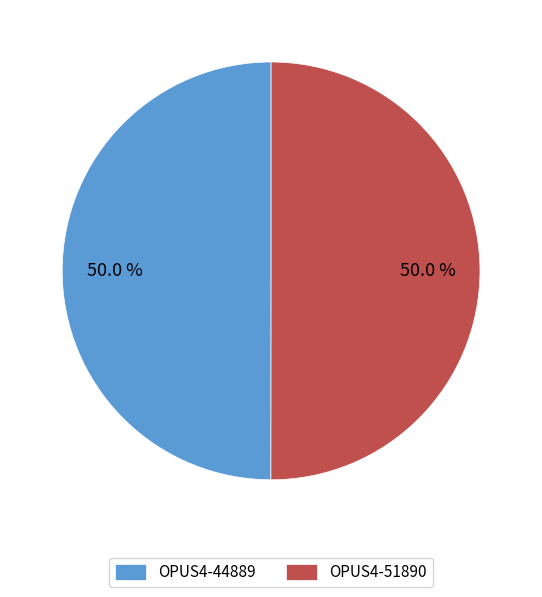

True or false: OPUS4-44889 accounts for 50% of the total.

True